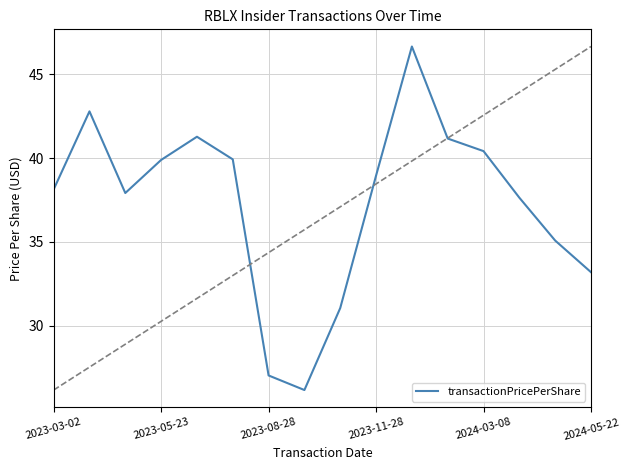

Does the chart display data point markers on the line(s)?

No